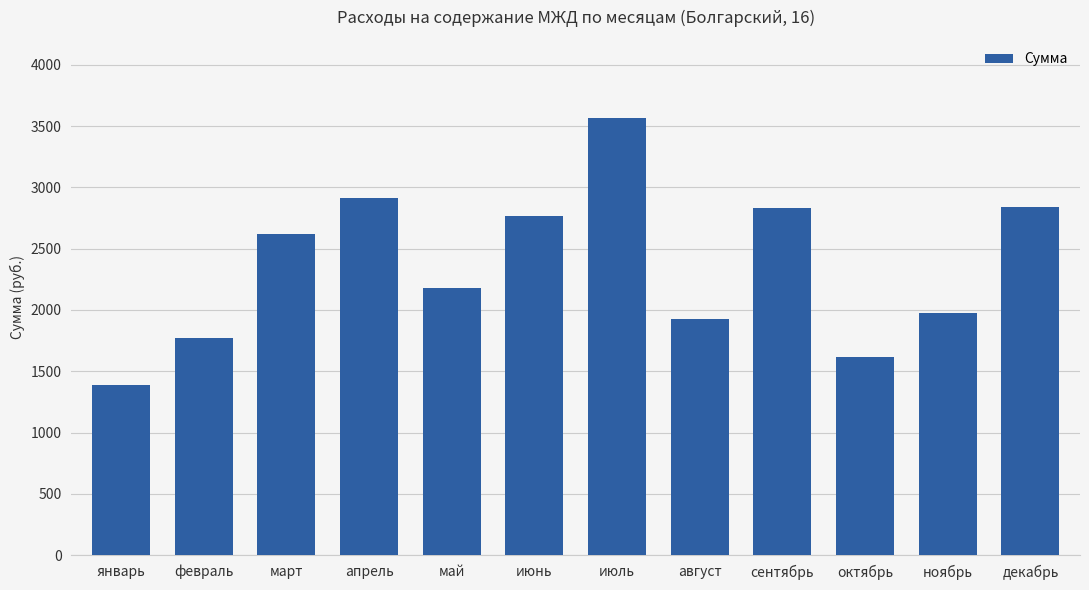

What is the value of the 11th bar from the left?

1976